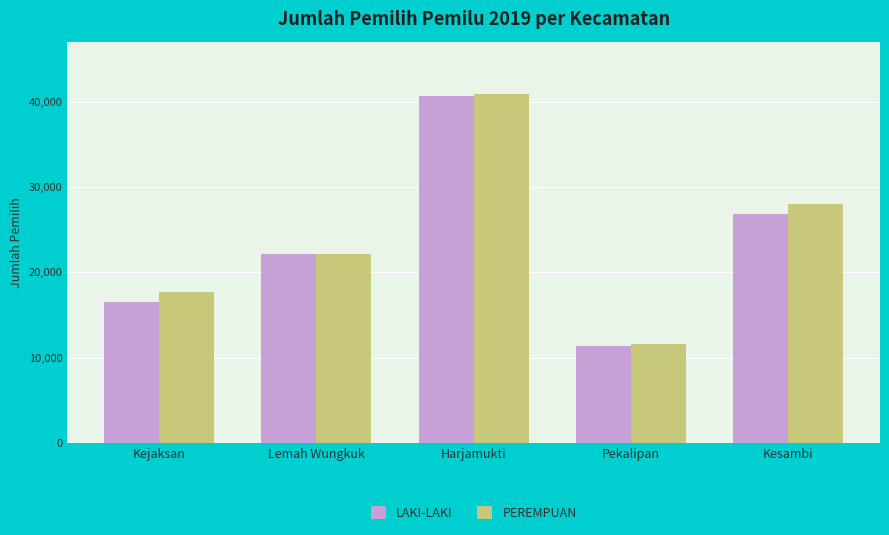

What position from the left is Pekalipan?

4